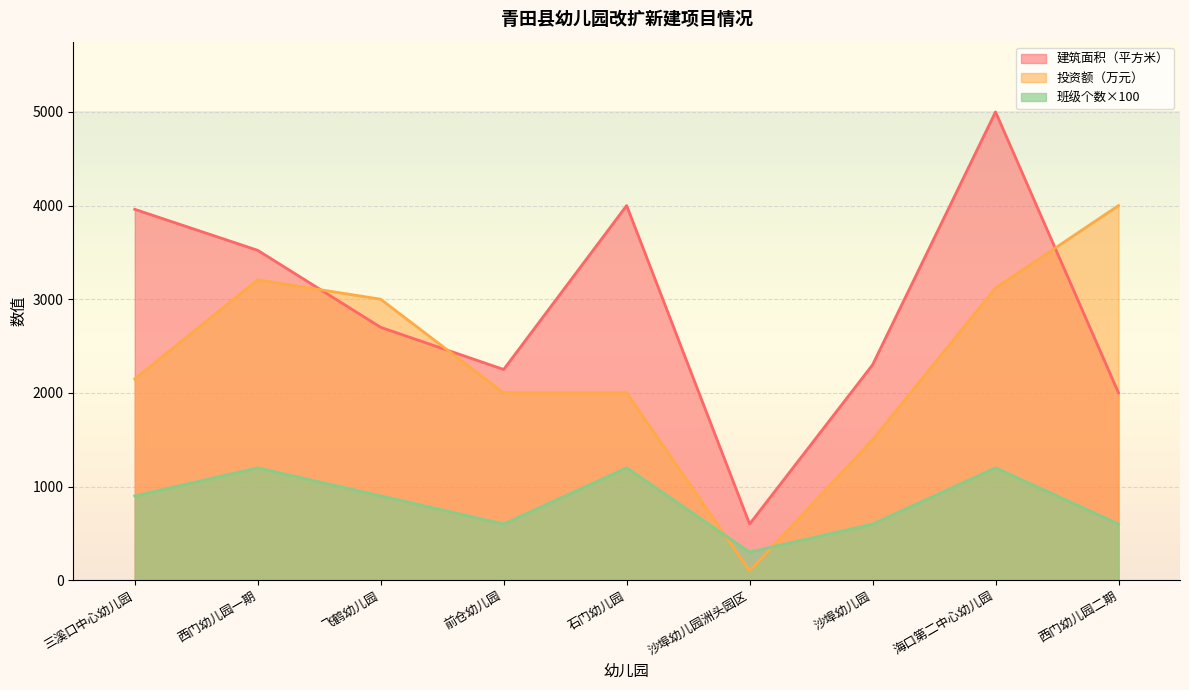

How many categories are shown in the chart?

9